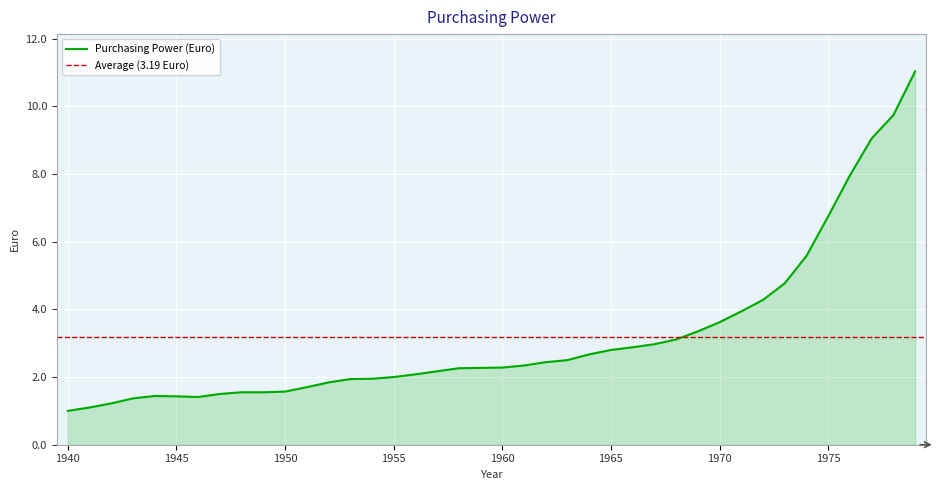

What is the average value?

3.2